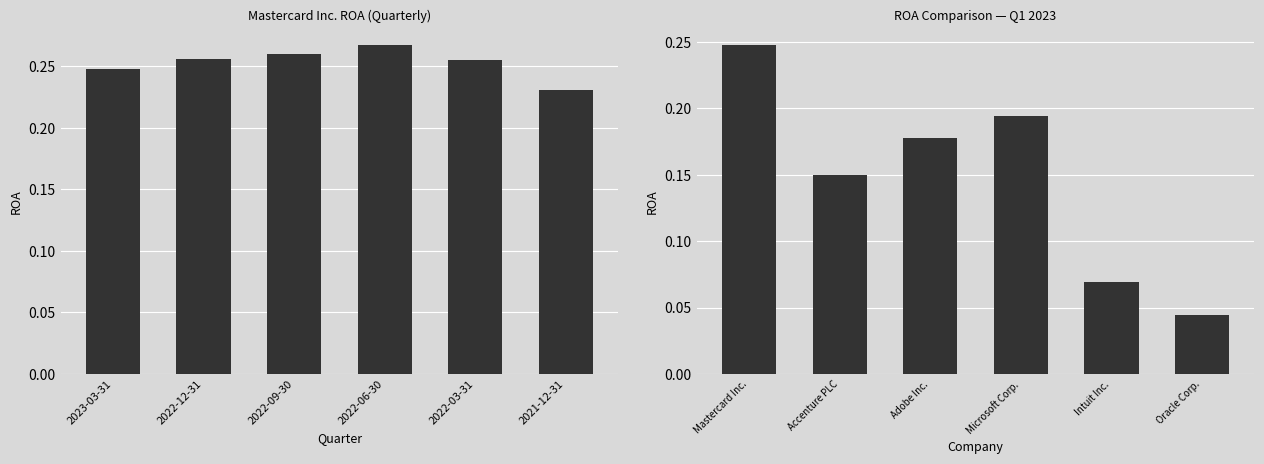

What is the label of the 5th bar from the left?

2022-03-31